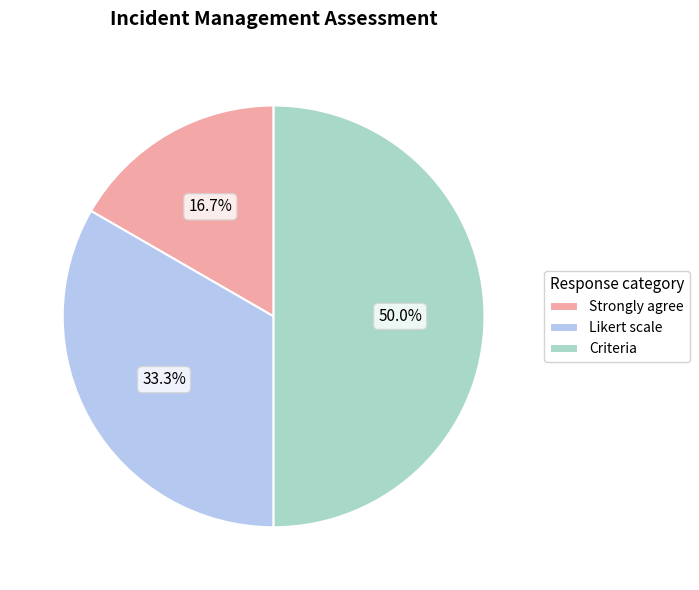

Between Criteria and Likert scale, which is larger?

Criteria